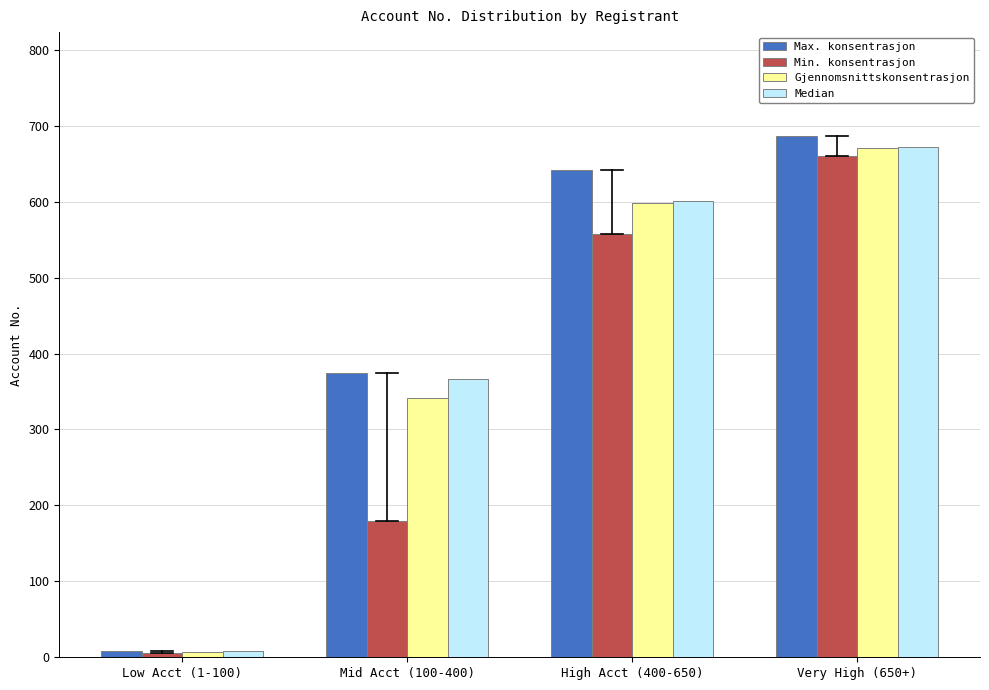

Reading left to right, extract all data points from this chart.

Max. konsentrasjon: Low Acct (1-100)=8.0	Mid Acct (100-400)=374.0	High Acct (400-650)=641.0	Very High (650+)=686.0
Min. konsentrasjon: Low Acct (1-100)=5.0	Mid Acct (100-400)=179.0	High Acct (400-650)=557.0	Very High (650+)=660.0
Gjennomsnittskonsentrasjon: Low Acct (1-100)=7.6	Mid Acct (100-400)=340.8	High Acct (400-650)=598.6	Very High (650+)=671.1
Median: Low Acct (1-100)=8.0	Mid Acct (100-400)=366.5	High Acct (400-650)=601.0	Very High (650+)=671.5